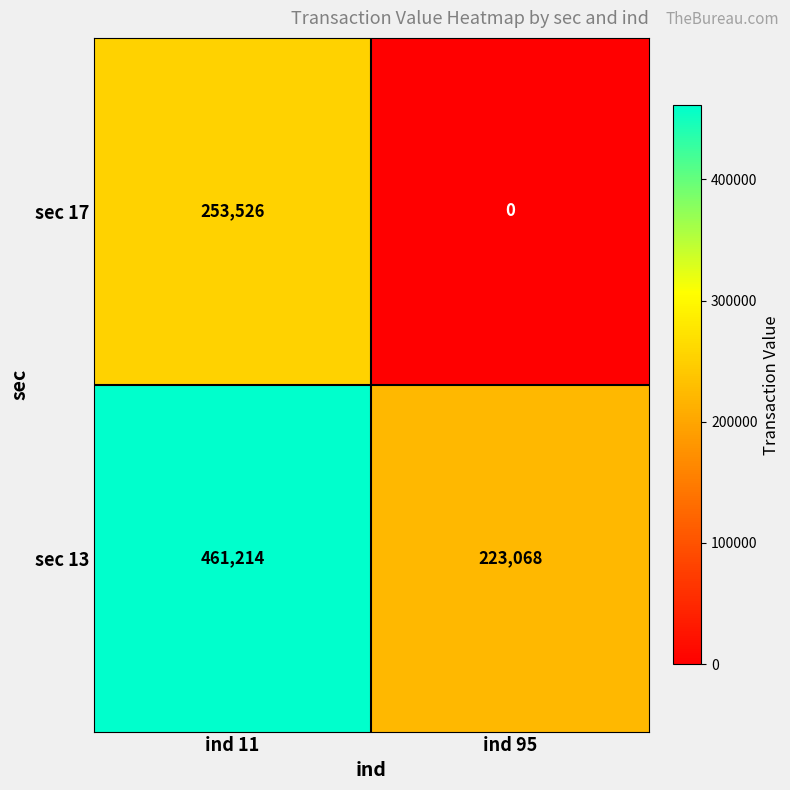

What is the total value across all series at ind 95?

223068